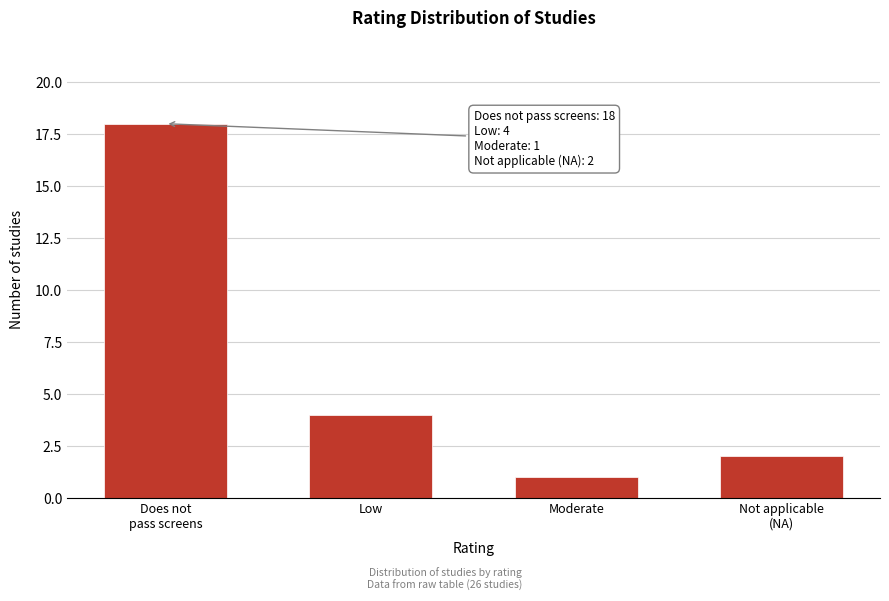

Reading right to left, what are all the values shown in this chart?

2	1	4	18